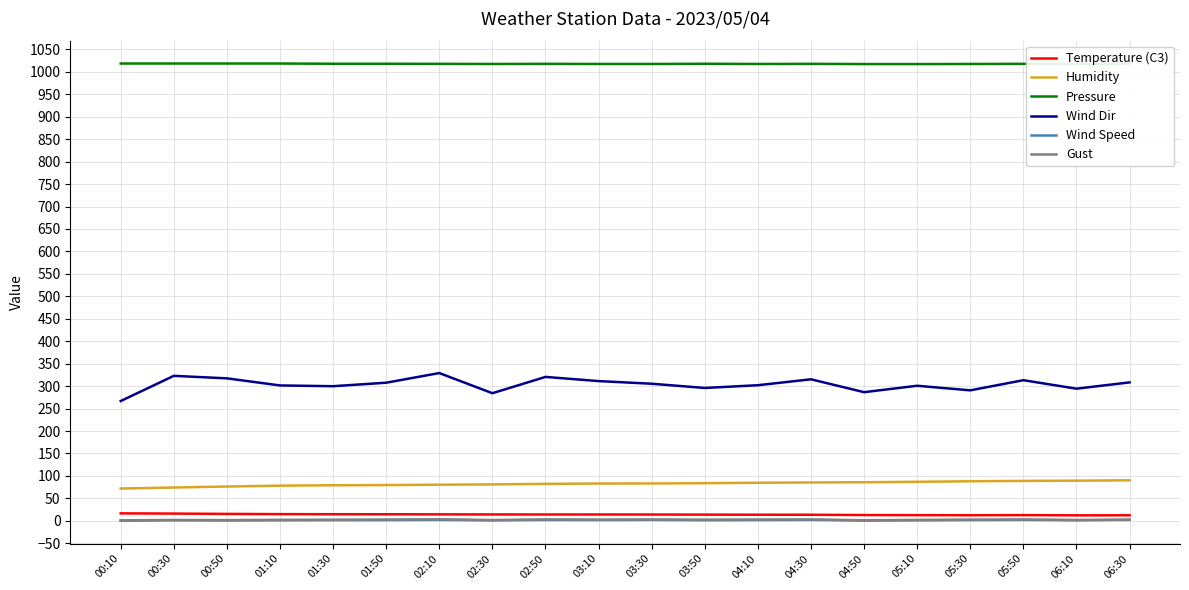

Which series has the largest total across all categories?

Pressure